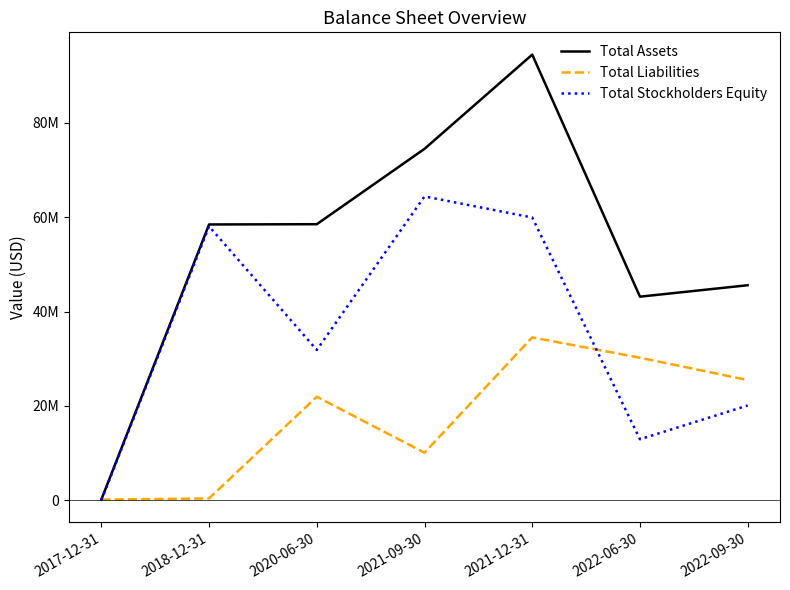

What is the approximate value of Total Assets at 2020-06-30?

58529619